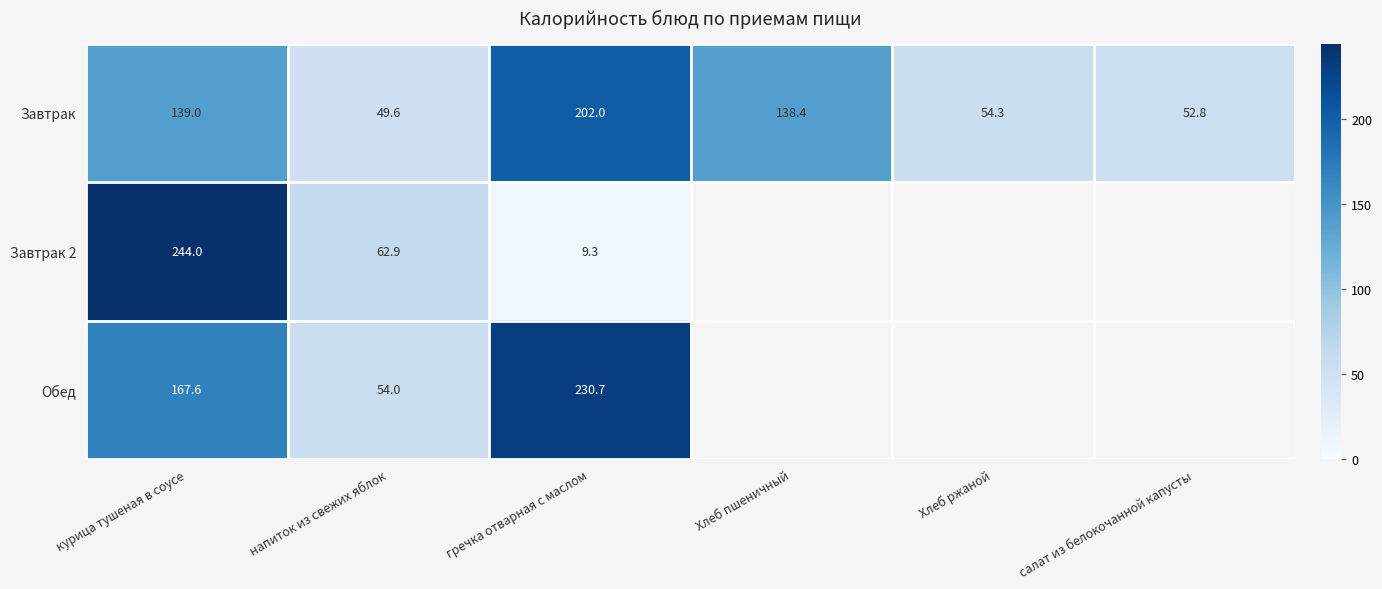

At which label is Завтрак closest to 125?

Хлеб пшеничный